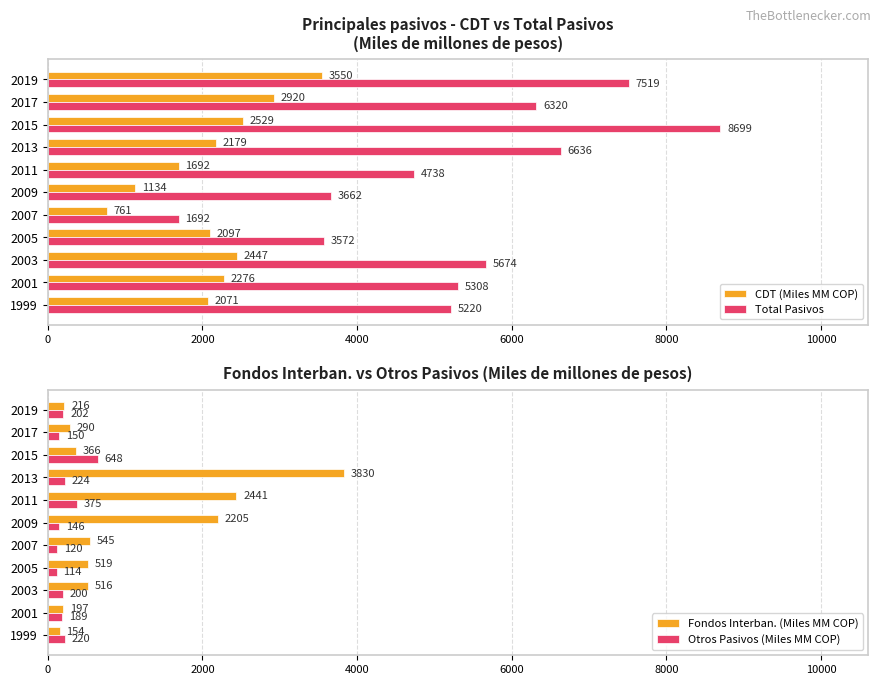

Rank the series by their maximum value, from lowest to highest.

Otros Pasivos (Miles MM COP), CDT (Miles MM COP), Fondos Interban. (Miles MM COP), Total Pasivos